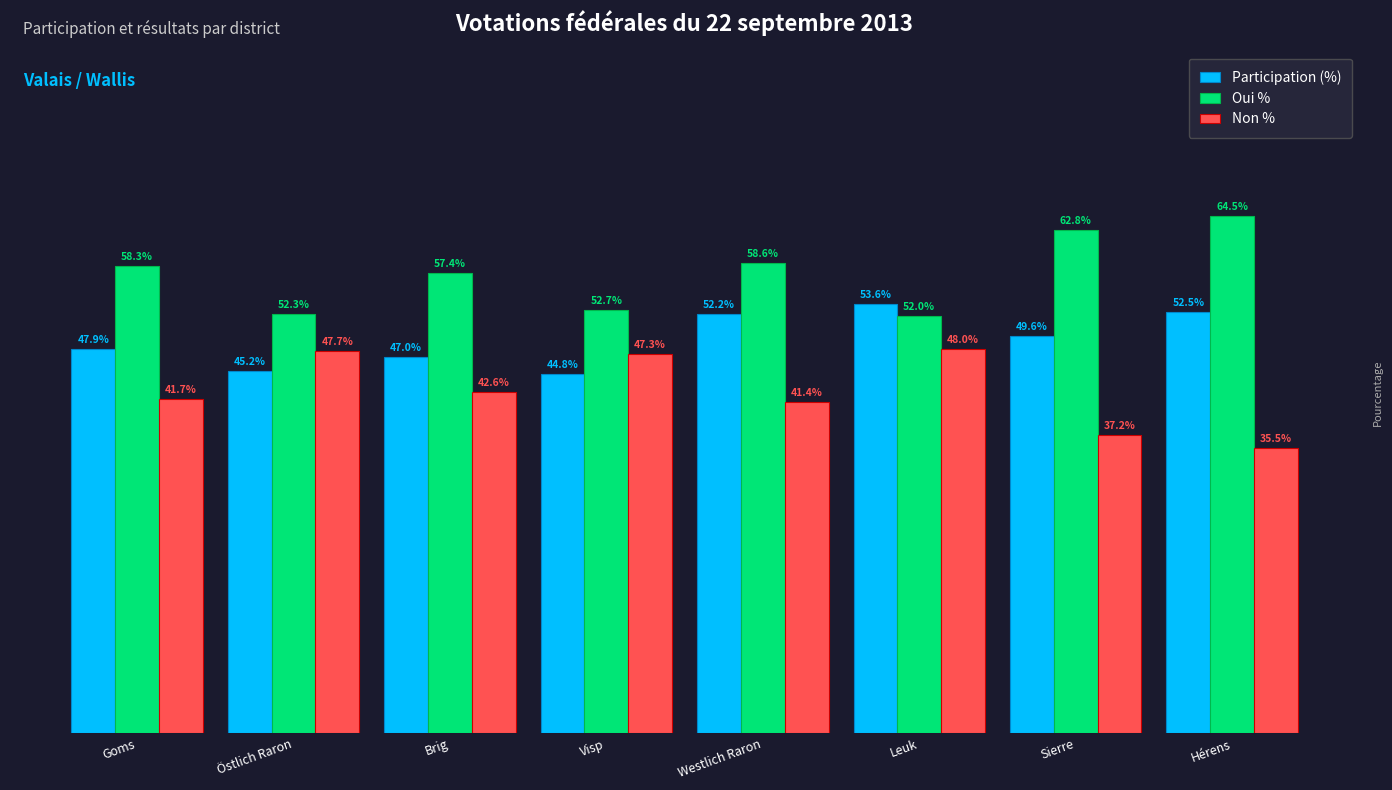

Which series has the largest total across all categories?

Oui %